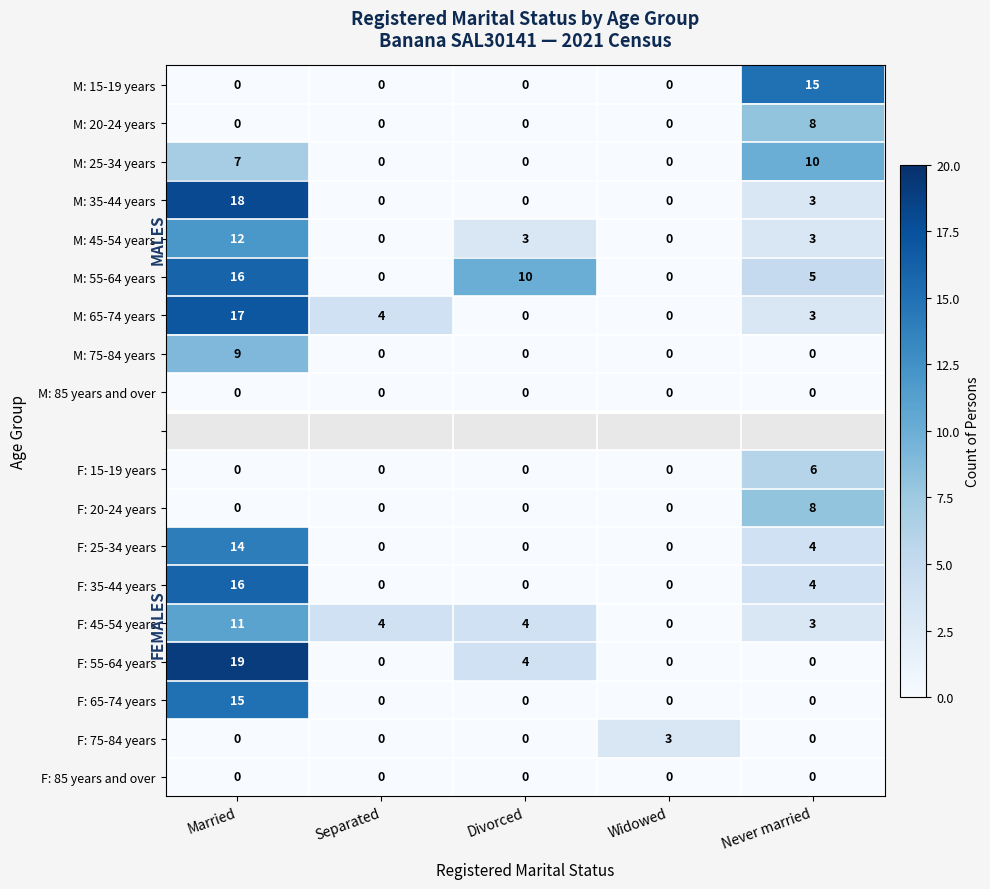

What is the spread (max minus min) of values at Never married?

15.0